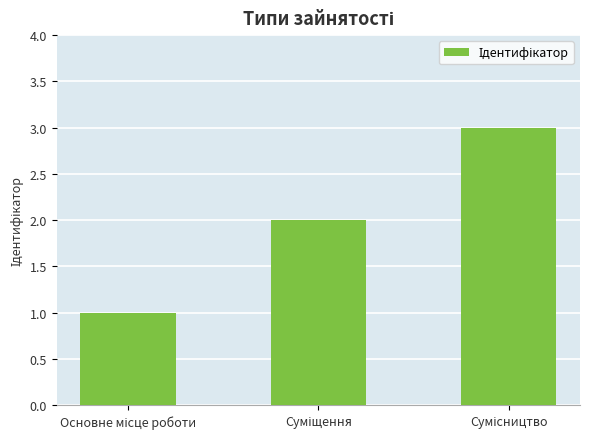

What is the sum of all values?

6